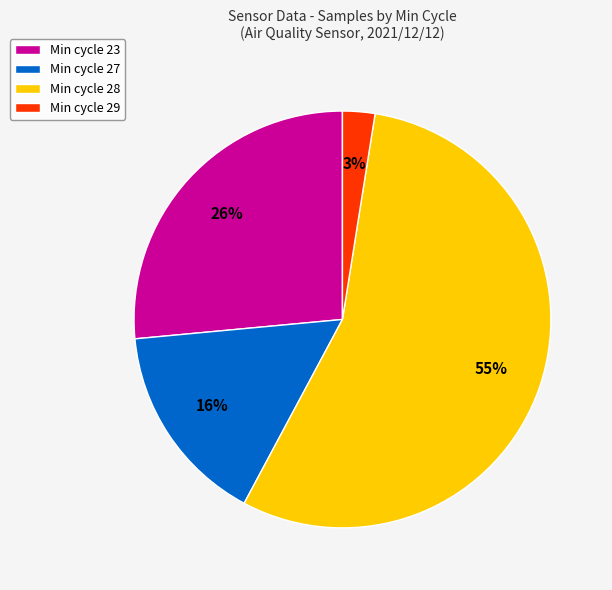

The Min cycle 27 slice represents 16% of the pie. True or false?

True